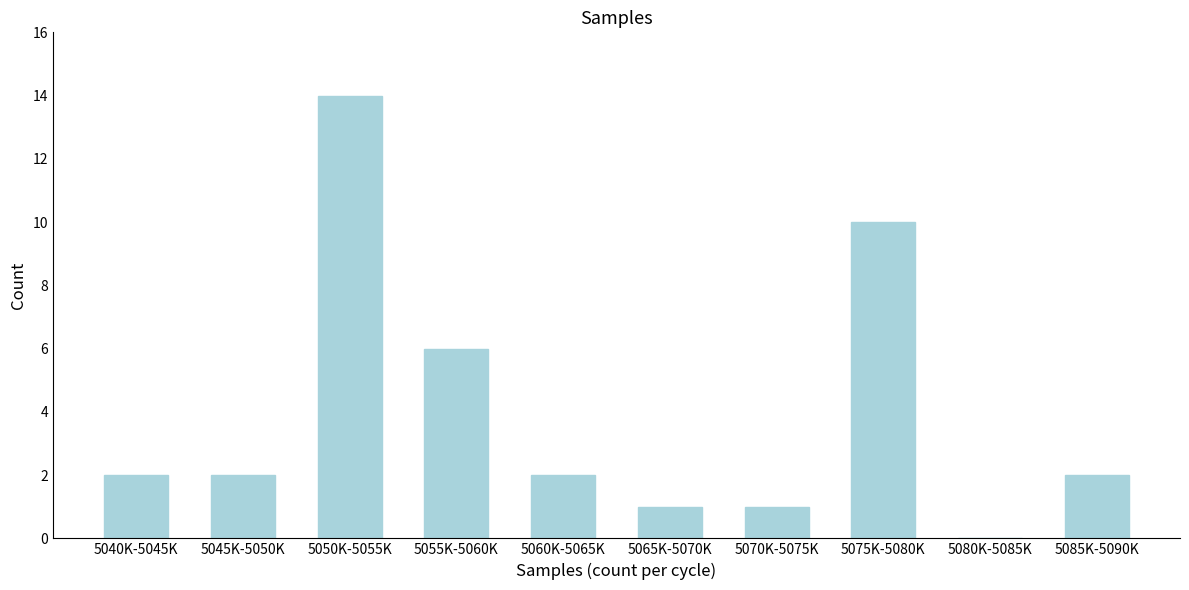

Reading left to right, what are all the values shown in this chart?

5040K-5045K=2	5045K-5050K=2	5050K-5055K=14	5055K-5060K=6	5060K-5065K=2	5065K-5070K=1	5070K-5075K=1	5075K-5080K=10	5080K-5085K=0	5085K-5090K=2